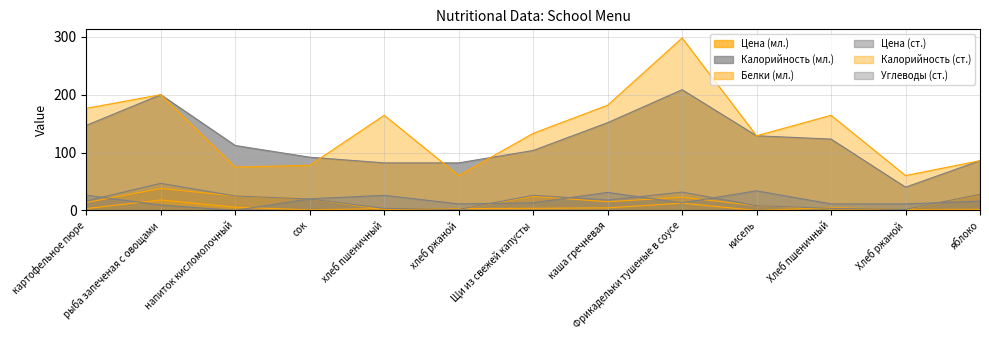

Where is the first local minimum for Цена (ст.)?

хлеб ржаной